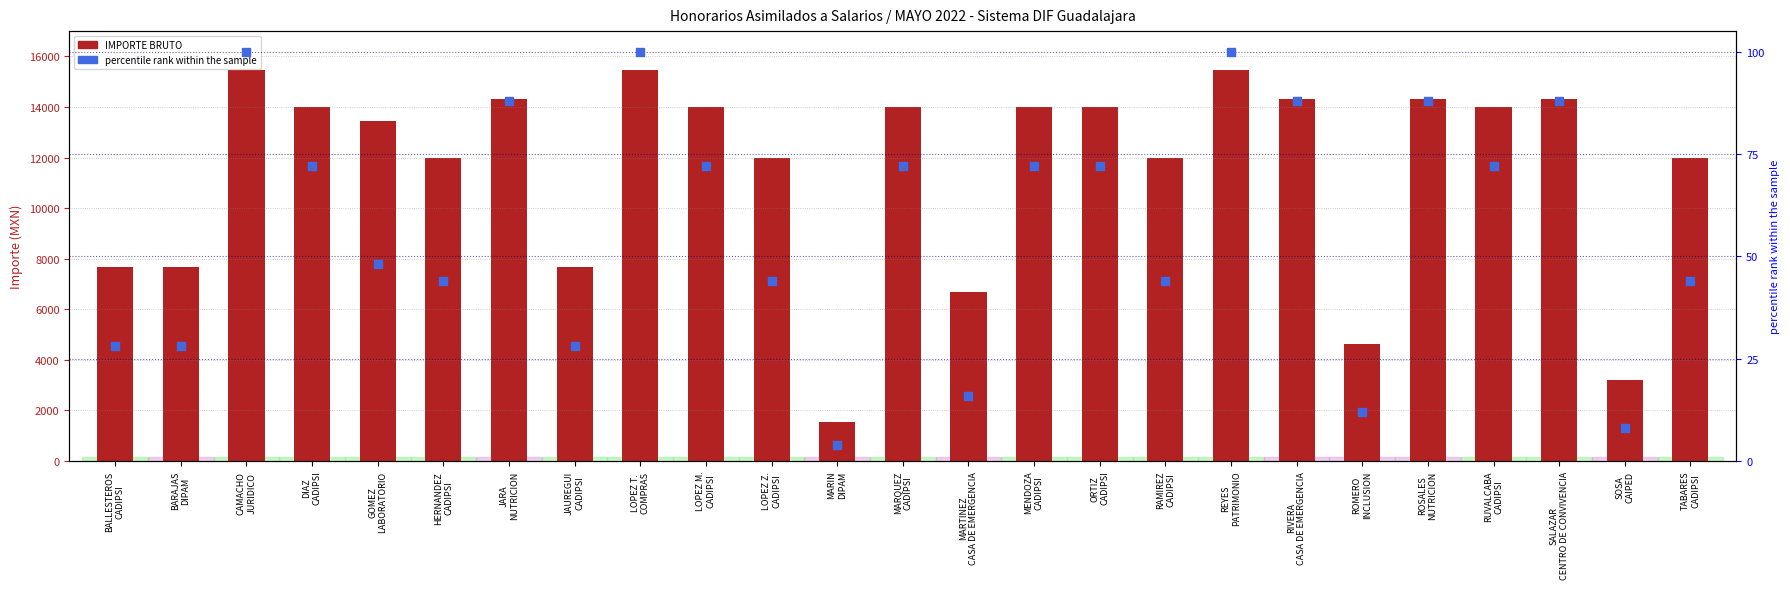

Is the value of percentile rank within the sample at DIAZ
CADIPSI greater than the value of IMPORTE BRUTO at ROMERO
INCLUSION?

No